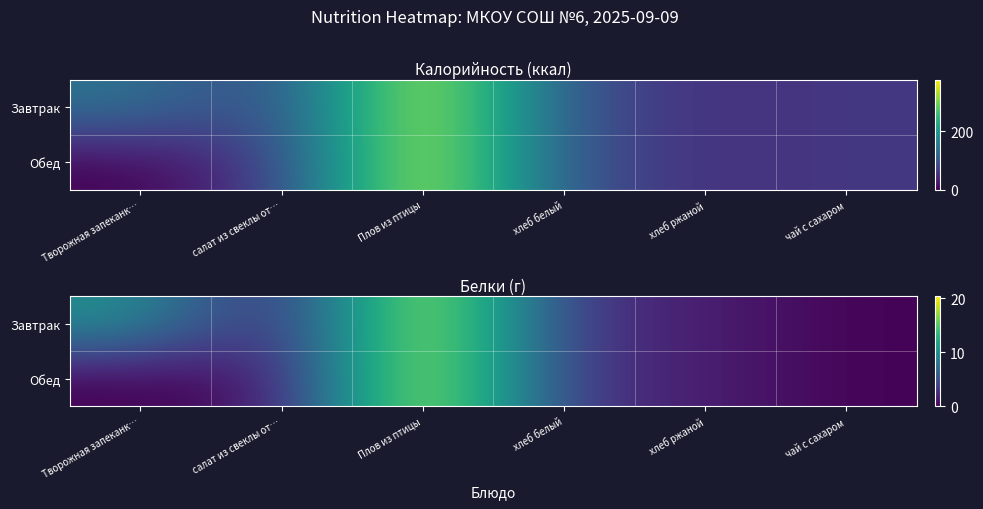

Rank the categories by Обед value from lowest to highest.

Творожная запеканк…, чай с сахаром, салат из свеклы от…, хлеб ржаной, хлеб белый, Плов из птицы